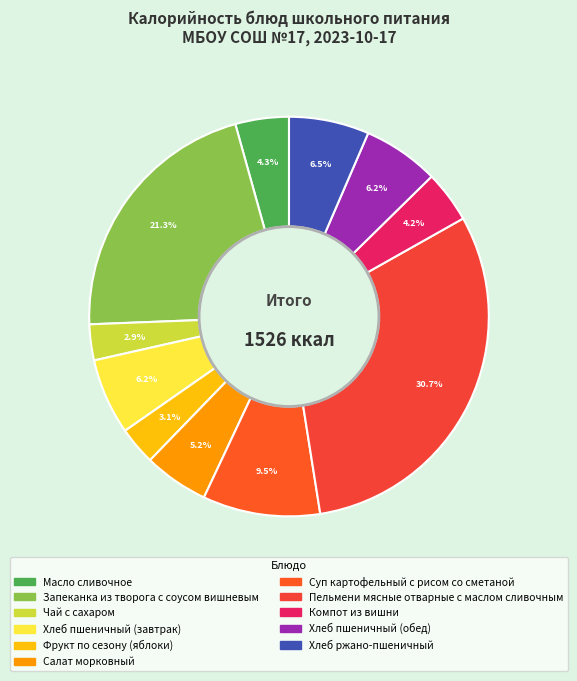

To the nearest percent, what is the difference between the Фрукт по сезону (яблоки) and Компот из вишни slice percentages?

1%